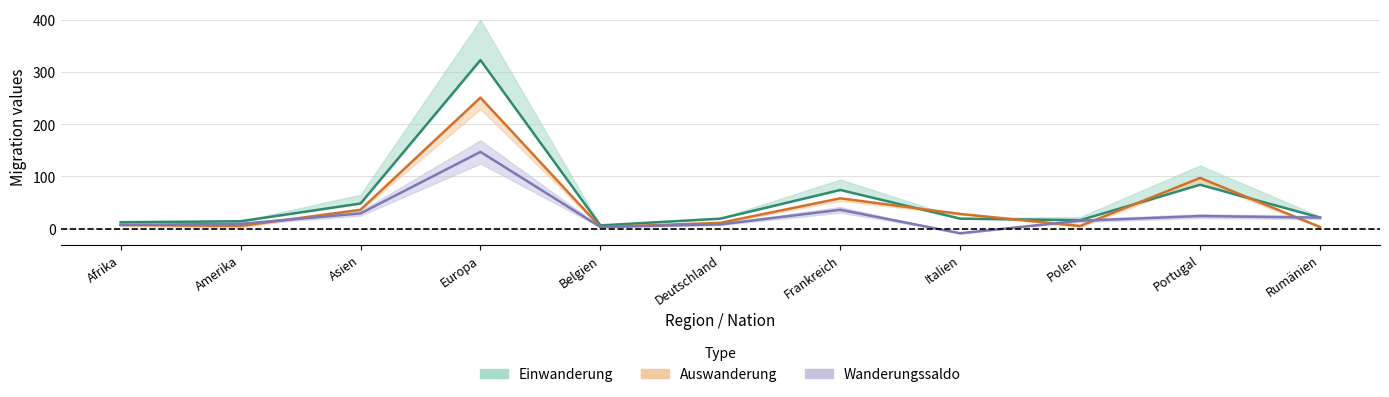

How many categories are shown in the chart?

11